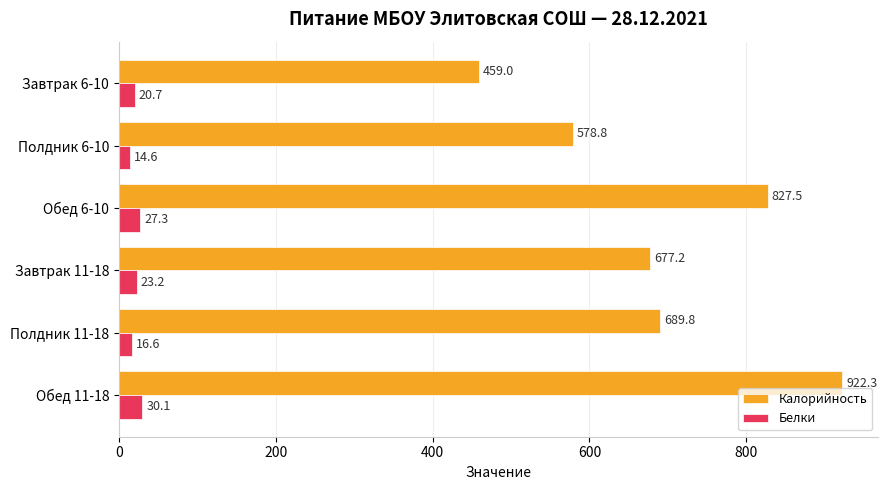

Rank the categories by Калорийность value from lowest to highest.

Завтрак 6-10, Полдник 6-10, Завтрак 11-18, Полдник 11-18, Обед 6-10, Обед 11-18